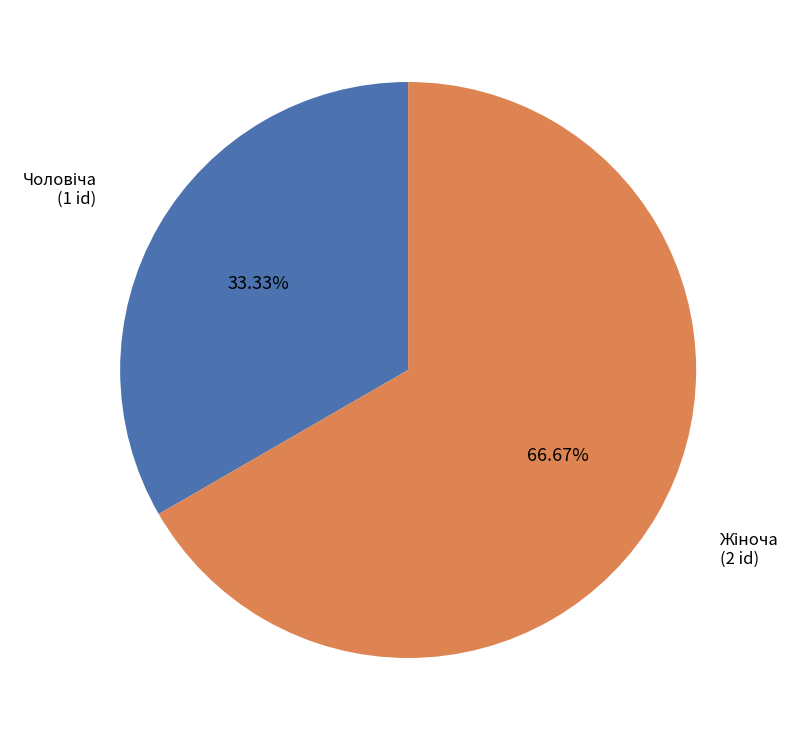

Is there a majority slice in this chart?

Yes